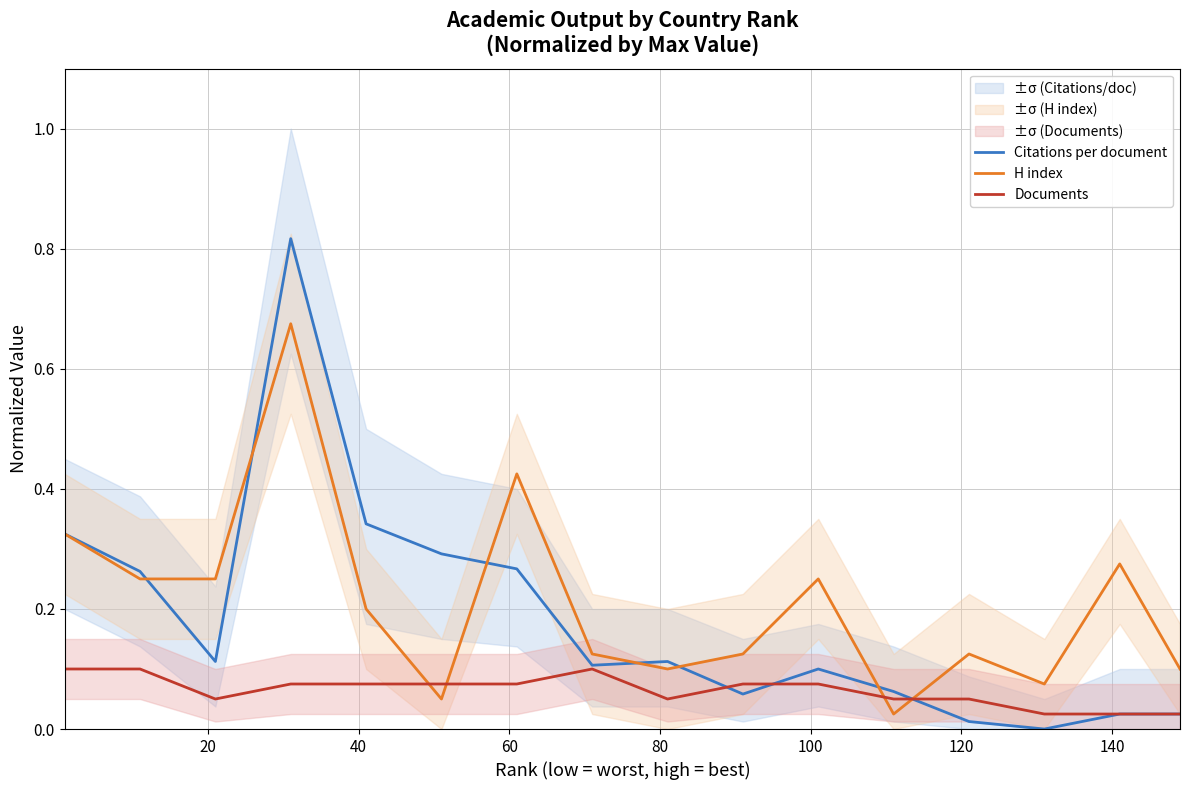

True or false: Documents and H index intersect in this chart.

True